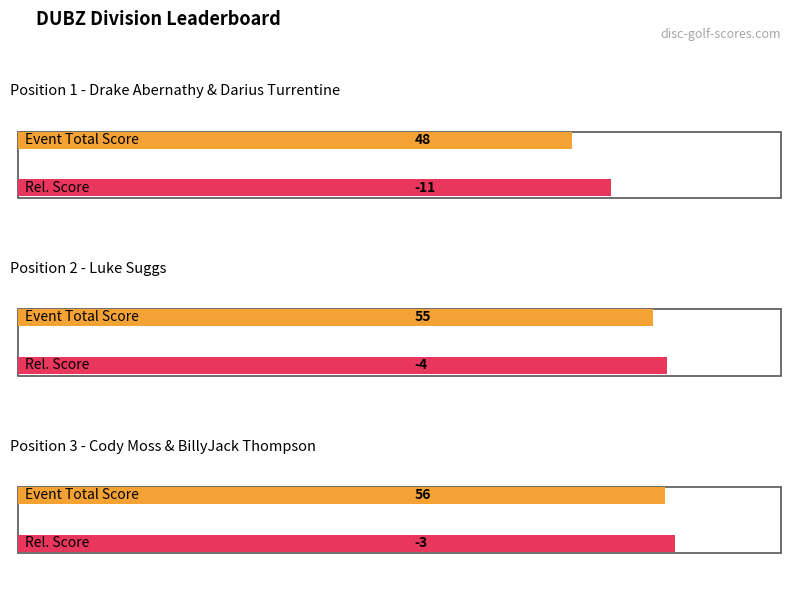

Rank the categories by event_total_score value from lowest to highest.

1, 2, 3